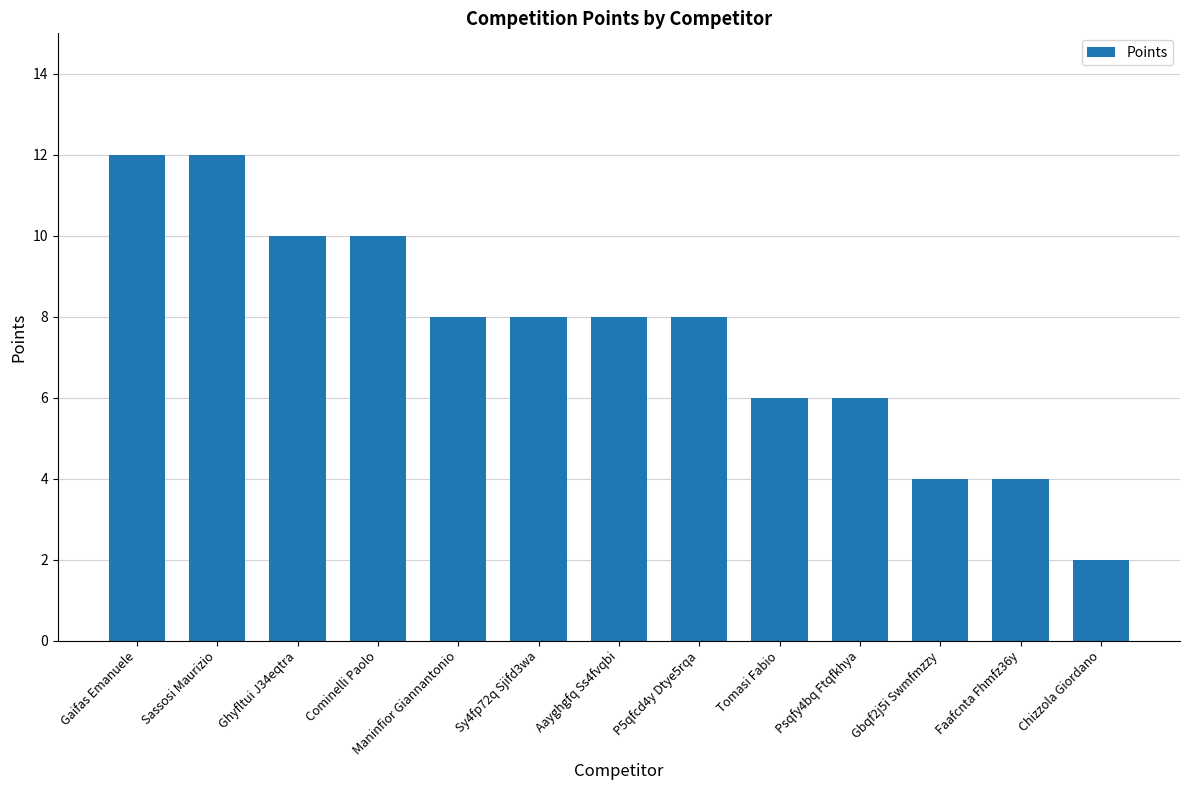

Read the value at Tomasi Fabio.

6